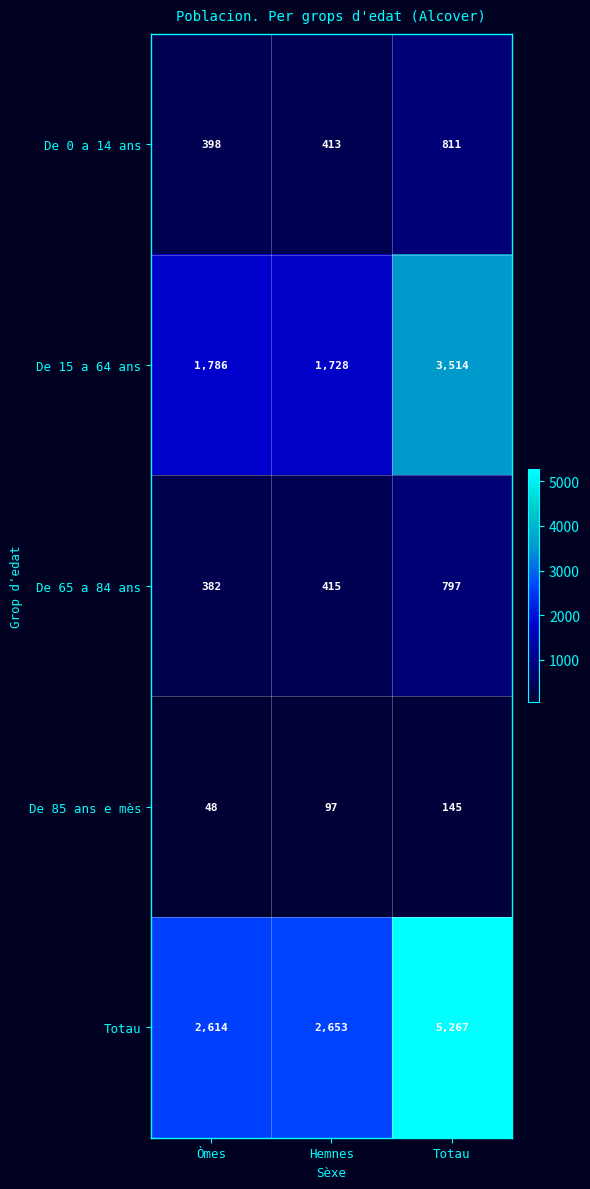

What is the sum of all Totau values?

10534